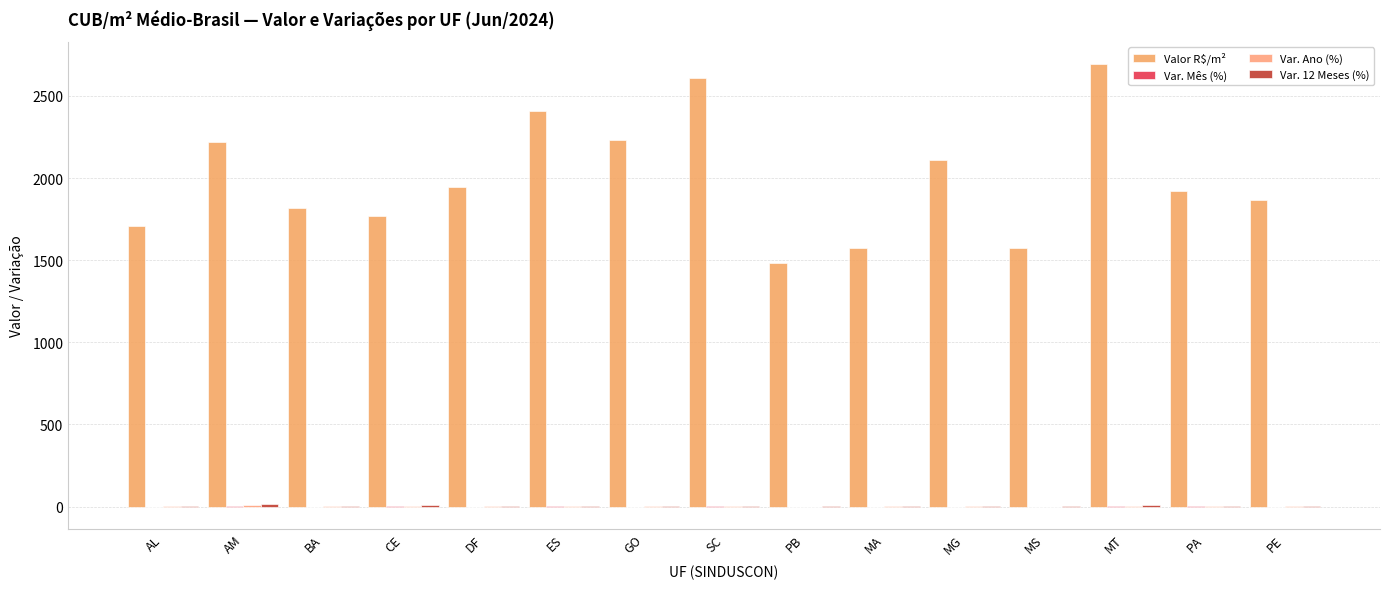

What is the total value across all series at BA?

1818.0